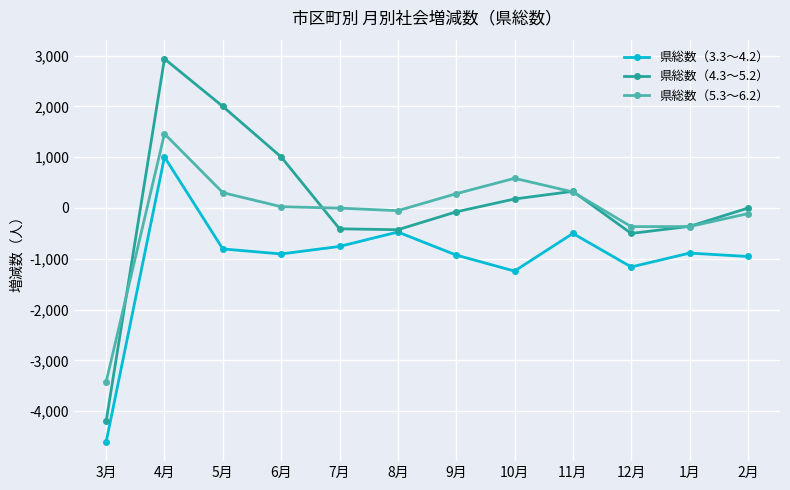

What is the label of the 11th point from the left?

1月